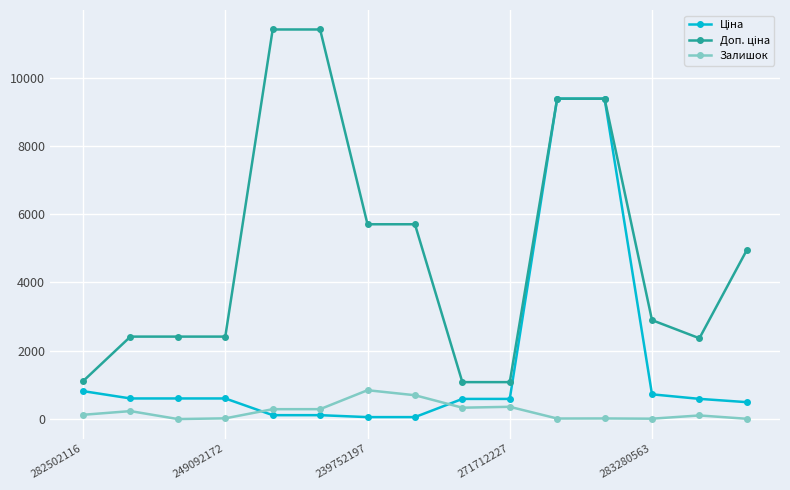

At how many categories does at least one series exceed 8528?

4